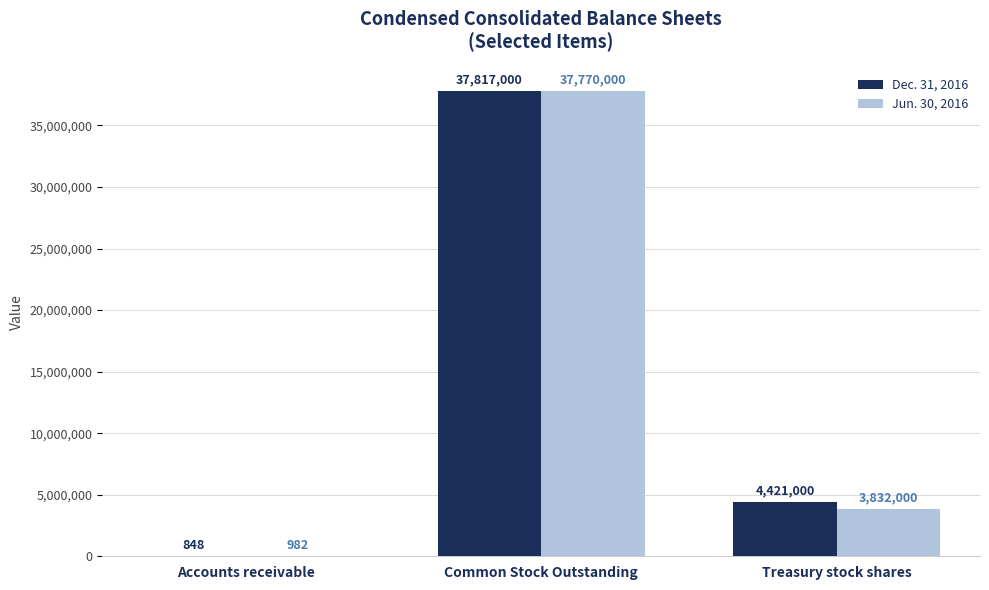

Between Common Stock Outstanding and Treasury stock shares, which series saw the biggest shift?

Jun. 30, 2016